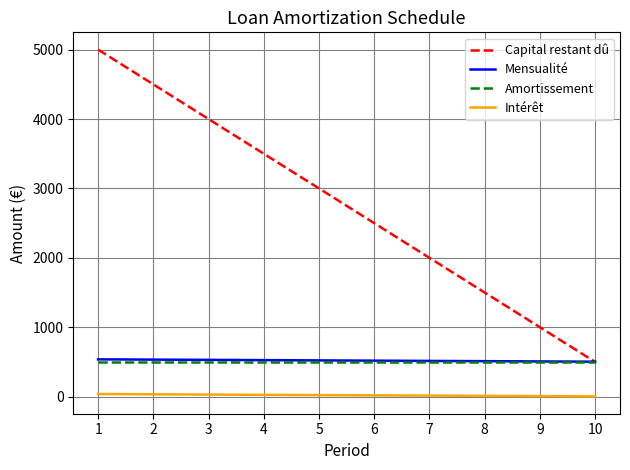

Which series has the largest range (max minus min)?

Capital restant dû